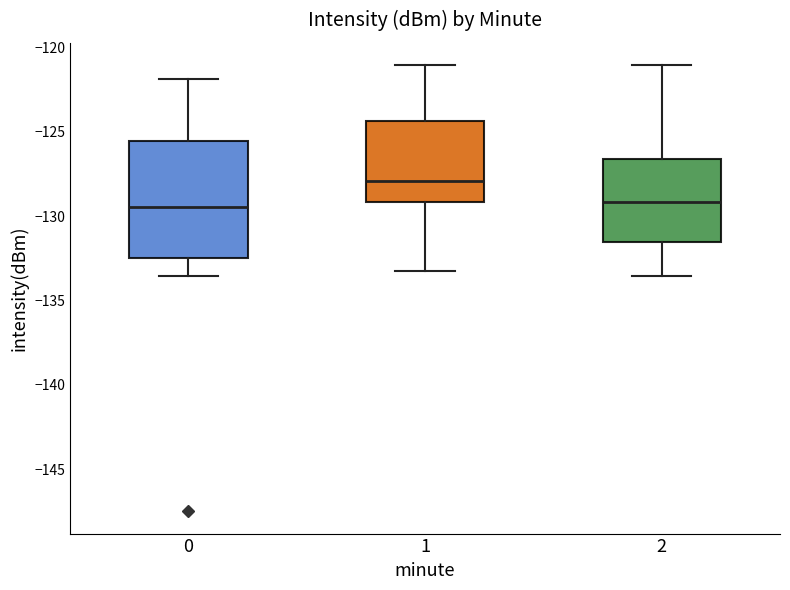

Reading left to right, transcribe this box plot: for each box, give where its median line is, the range the box spans, and where its two whiskers end, as read against the y-axis. The values are not printed on the chart, so give them approximately, as read against the axis.

0: median -129.5, box -132.5 to -125.5, whiskers -133.5 to -122.0
1: median -128.0, box -129.0 to -124.5, whiskers -133.5 to -121.0
2: median -129.0, box -131.5 to -126.5, whiskers -133.5 to -121.0